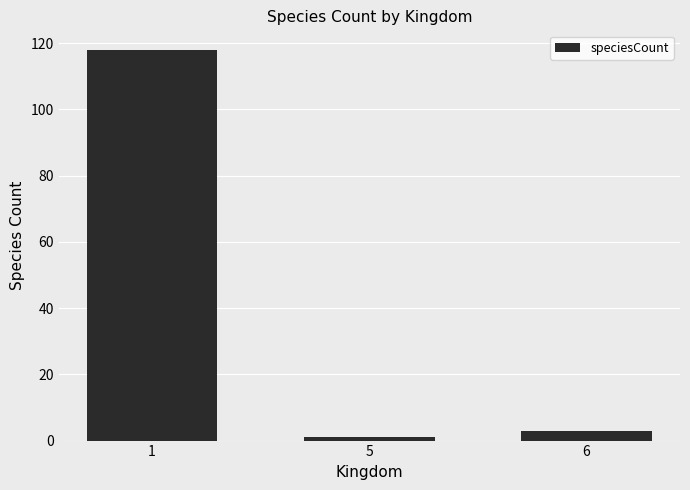

How many distinct data groups are displayed?

1